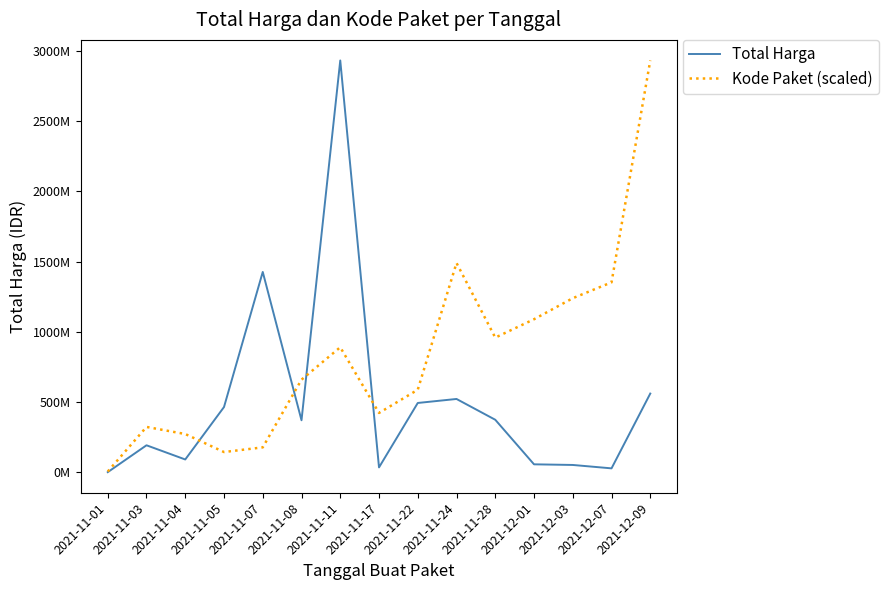

What is the greatest value displayed?

2931562240.0